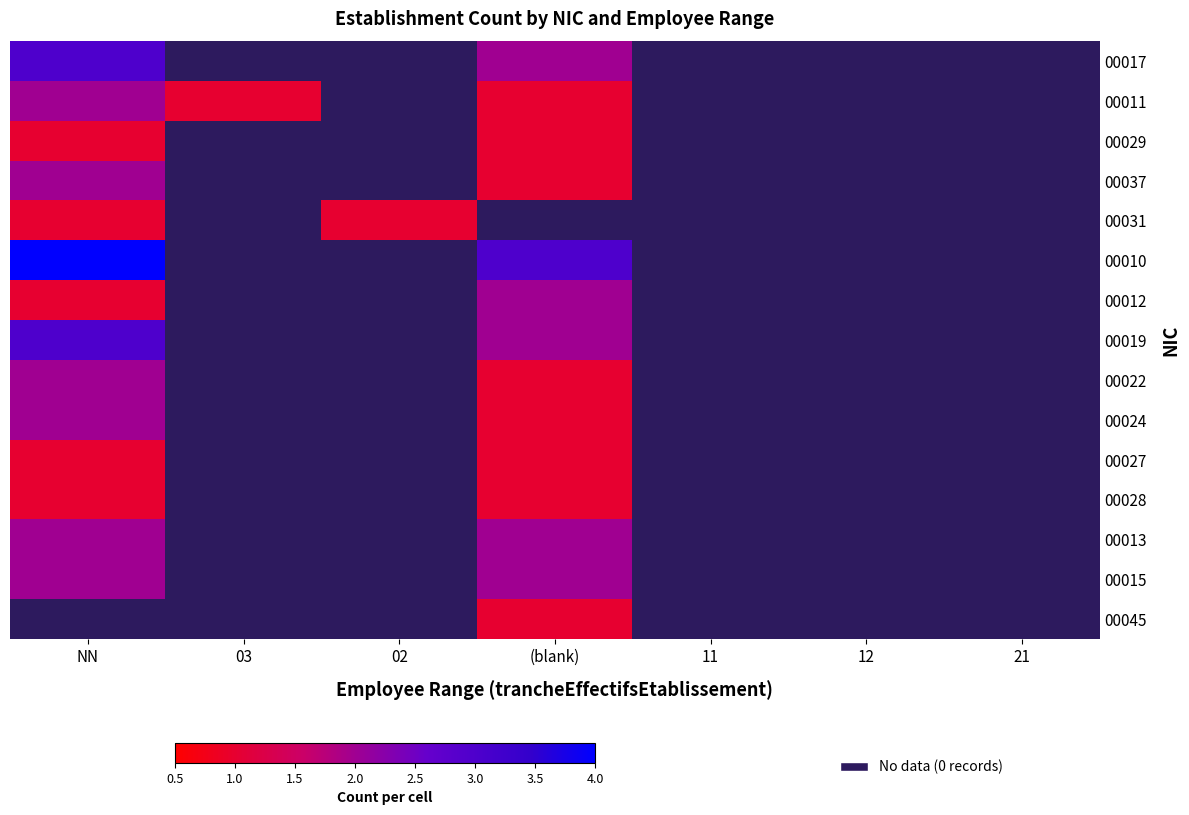

Rank the series by their maximum value, from highest to lowest.

00010, 00017, 00019, 00011, 00037, 00012, 00022, 00024, 00013, 00015, 00029, 00031, 00045, 00027, 00028